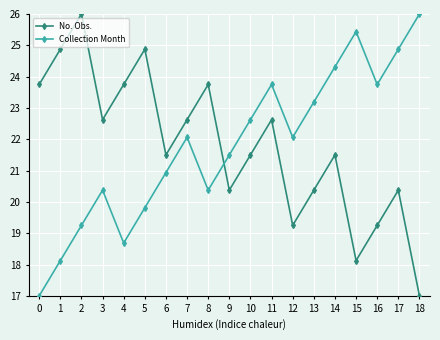

Between which two adjacent categories do No. Obs. and Collection Month first intersect?

8 and 9